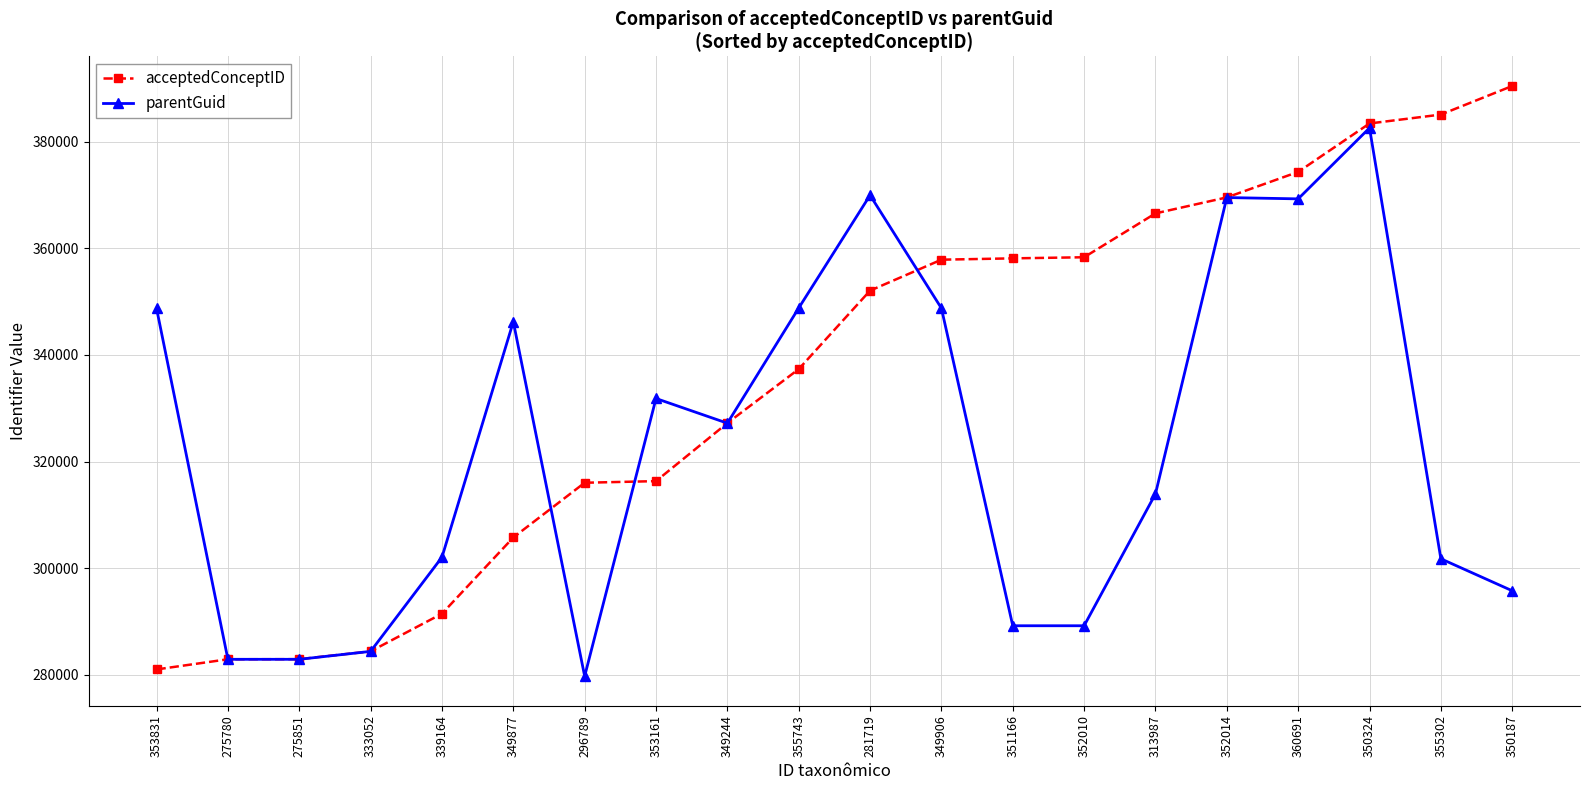

What is the sum of all parentGuid values?

6464772